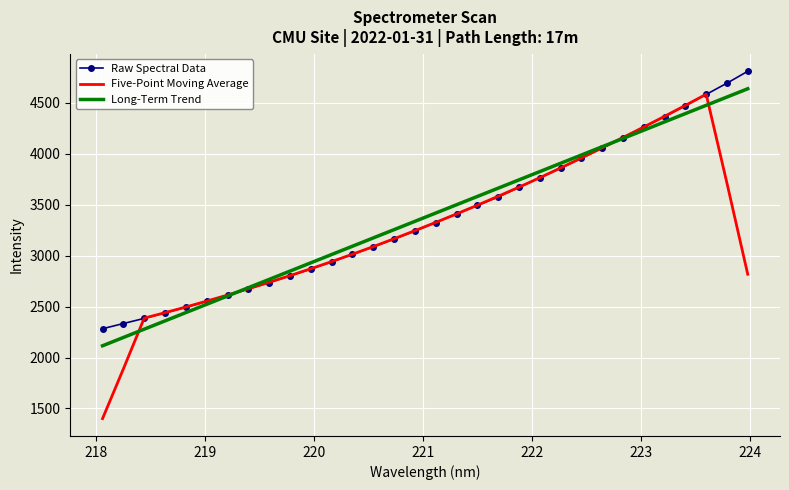

What is the highest value of the Raw Spectral Data series?

4810.7